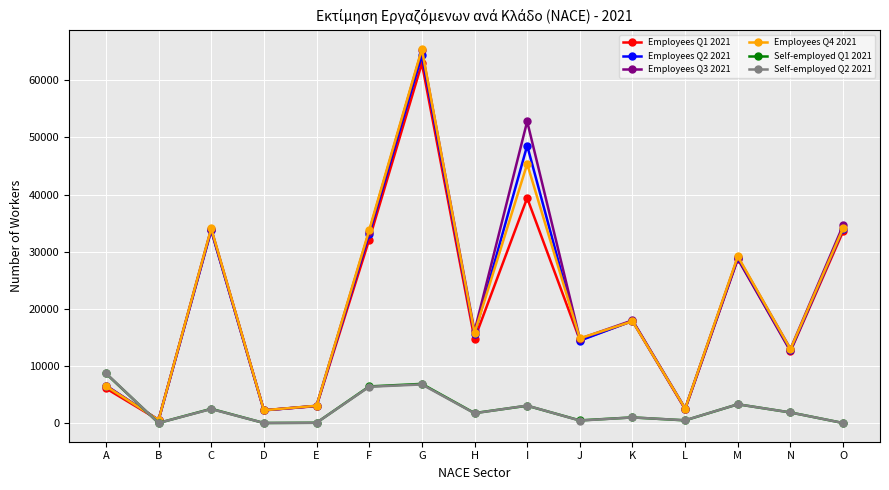

Which category has the lowest value in the Employees Q2 2021 series?

B